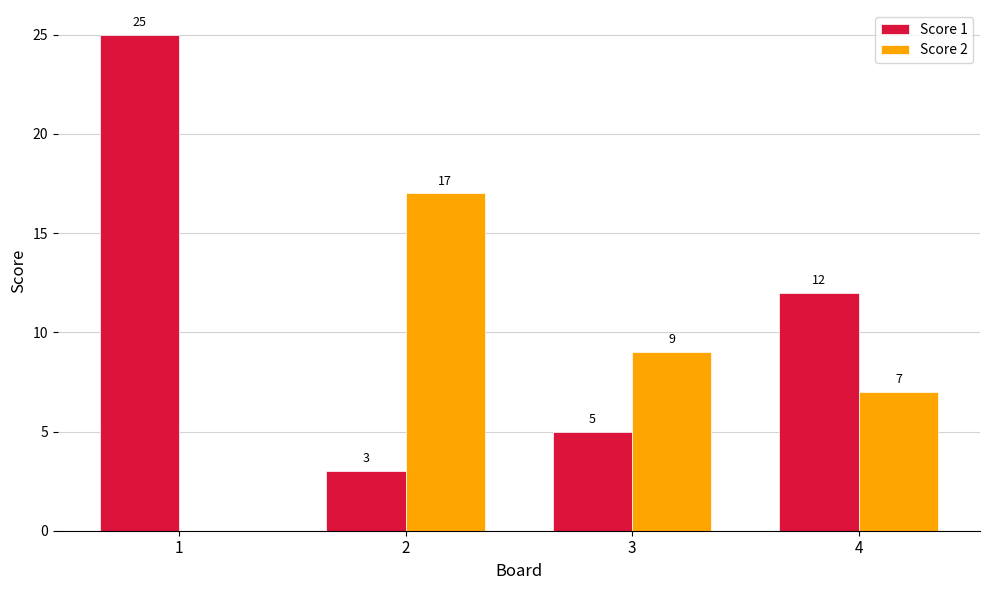

Read the Score 1 value at 3.

5